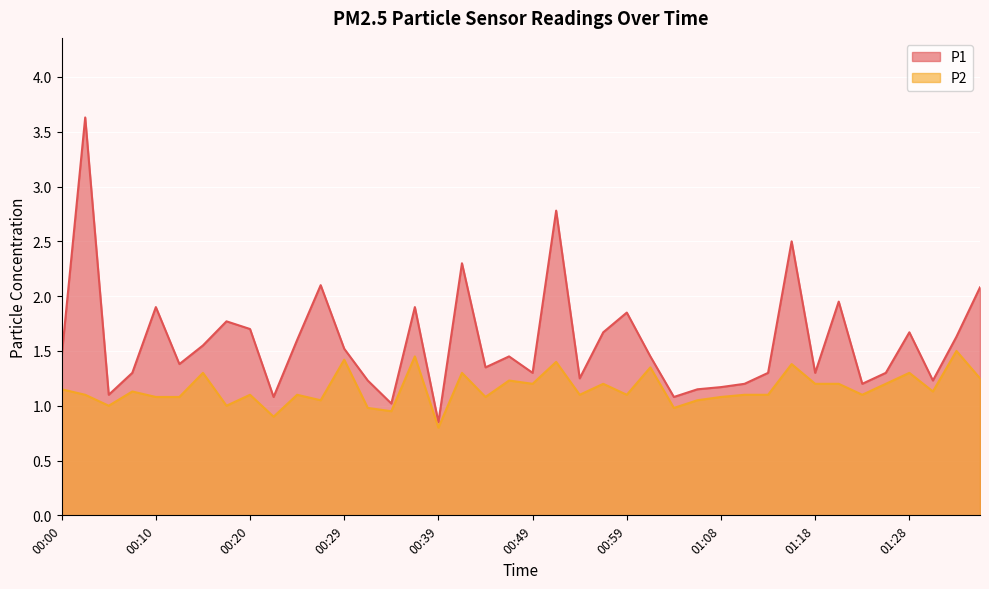

What is the approximate value of P2 at 00:46?

1.2